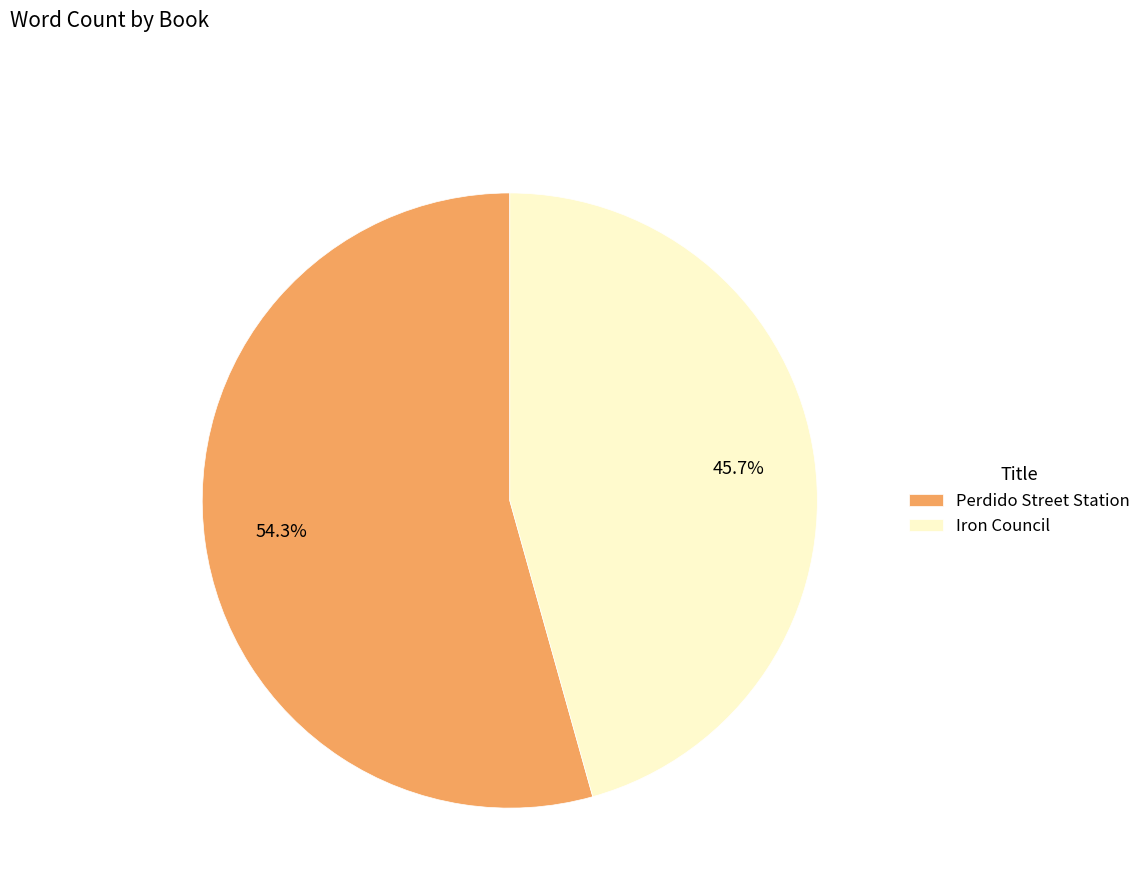

What is the ratio of the value at Perdido Street Station to the value at Iron Council?

1.2